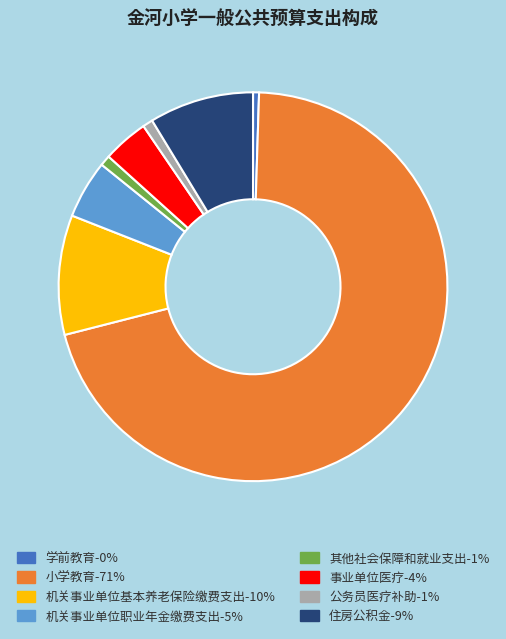

What is the ratio of the value at 小学教育 to the value at 事业单位医疗?

18.6